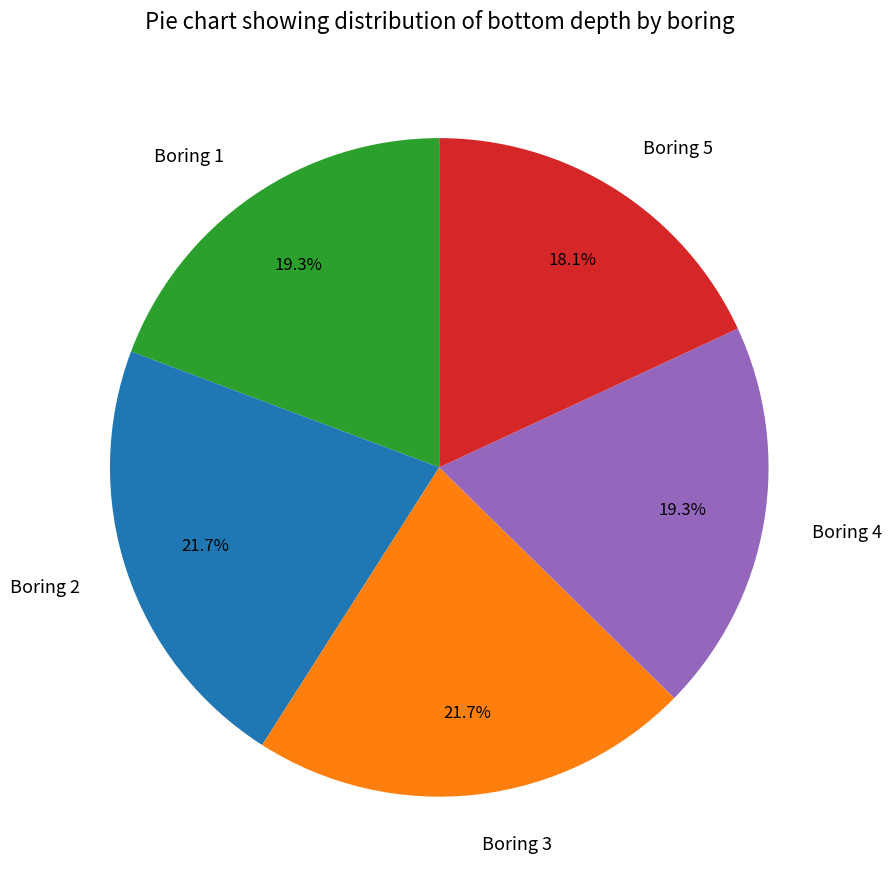

To the nearest percent, what is the combined percentage of Boring 1 and Boring 3?

41%